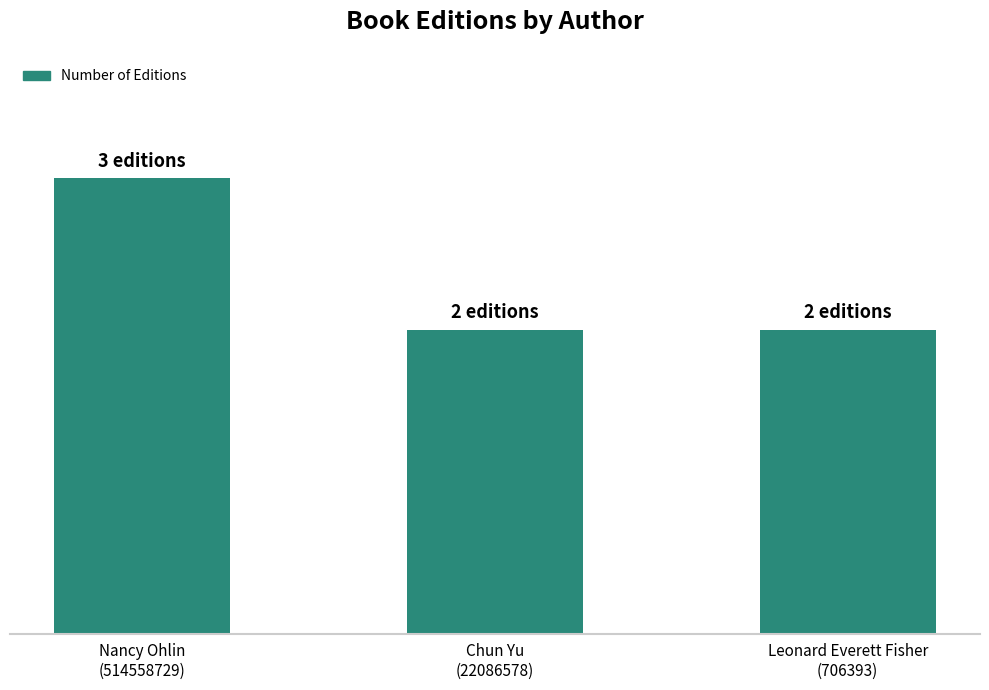

True or false: the data shows 4 at Nancy Ohlin
(514558729).

False